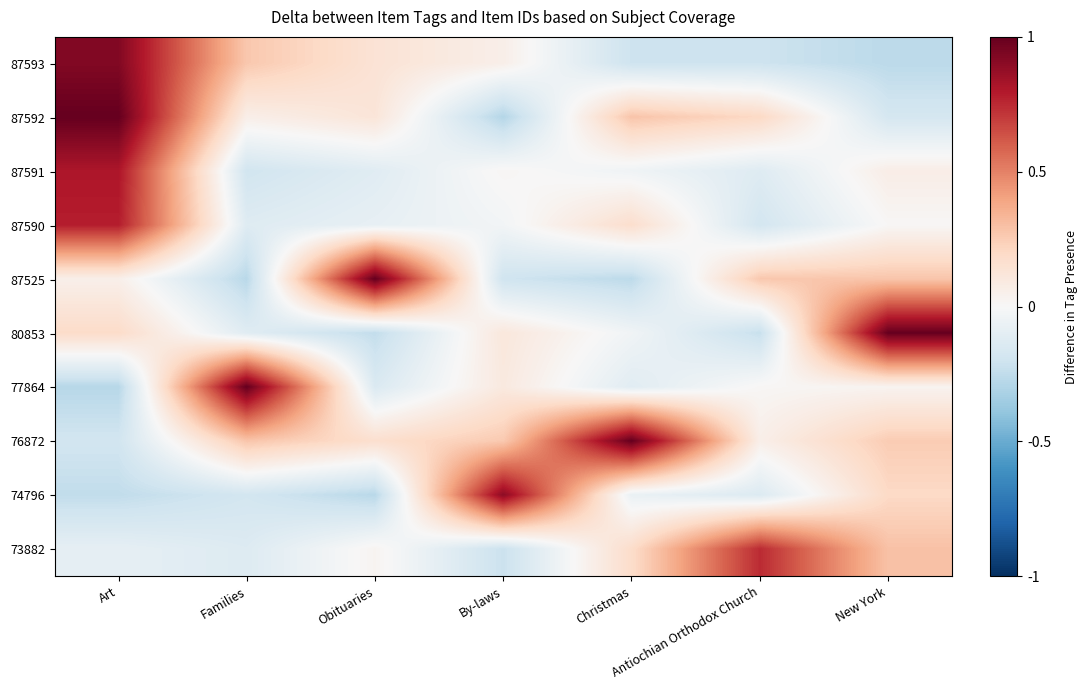

At how many categories does at least one series exceed 0?

7